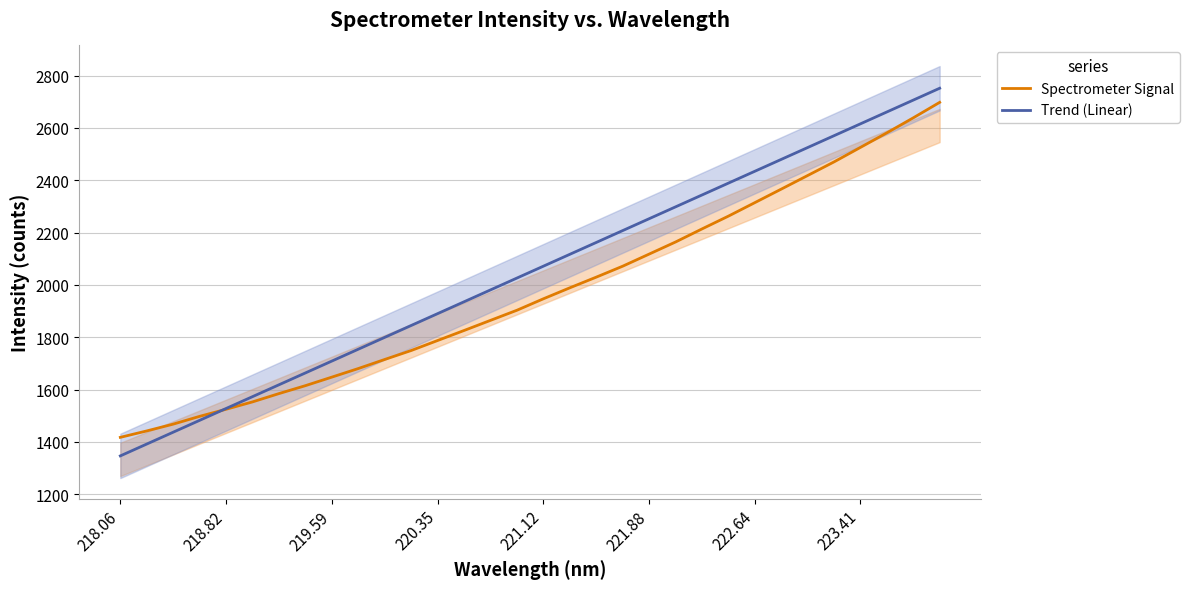

Is it true that Spectrometer Signal equals 1947.1 at 221.12?

True